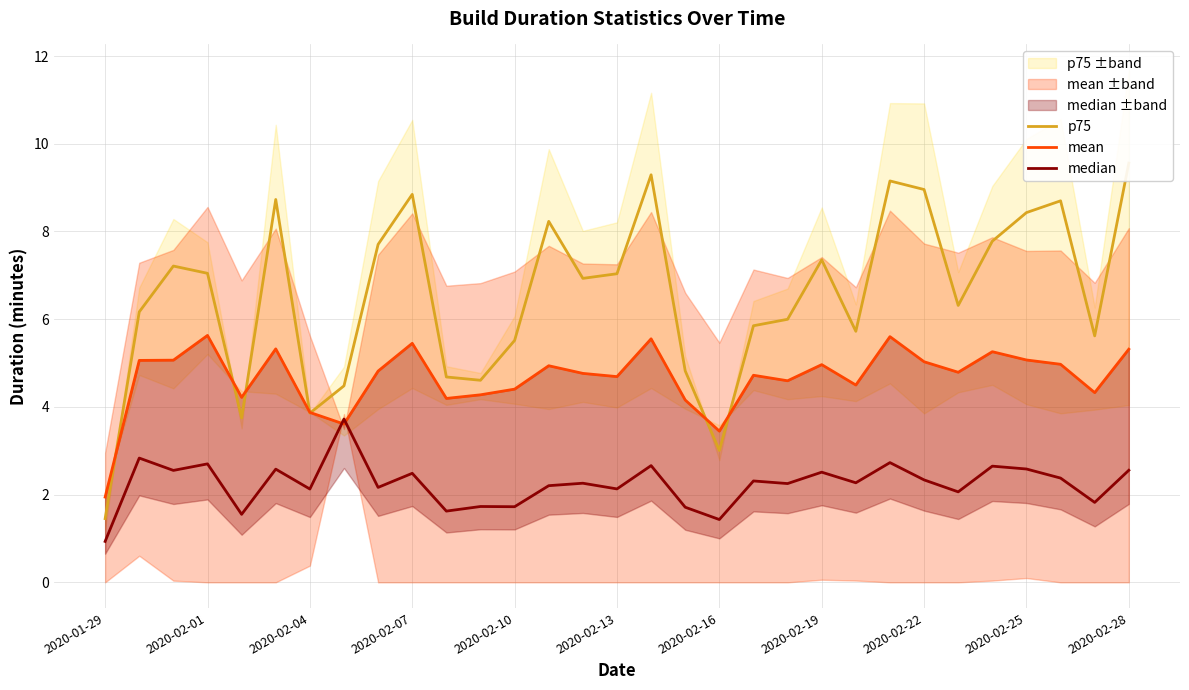

The value of p75 at 2020-02-22 is 2.6. True or false?

False